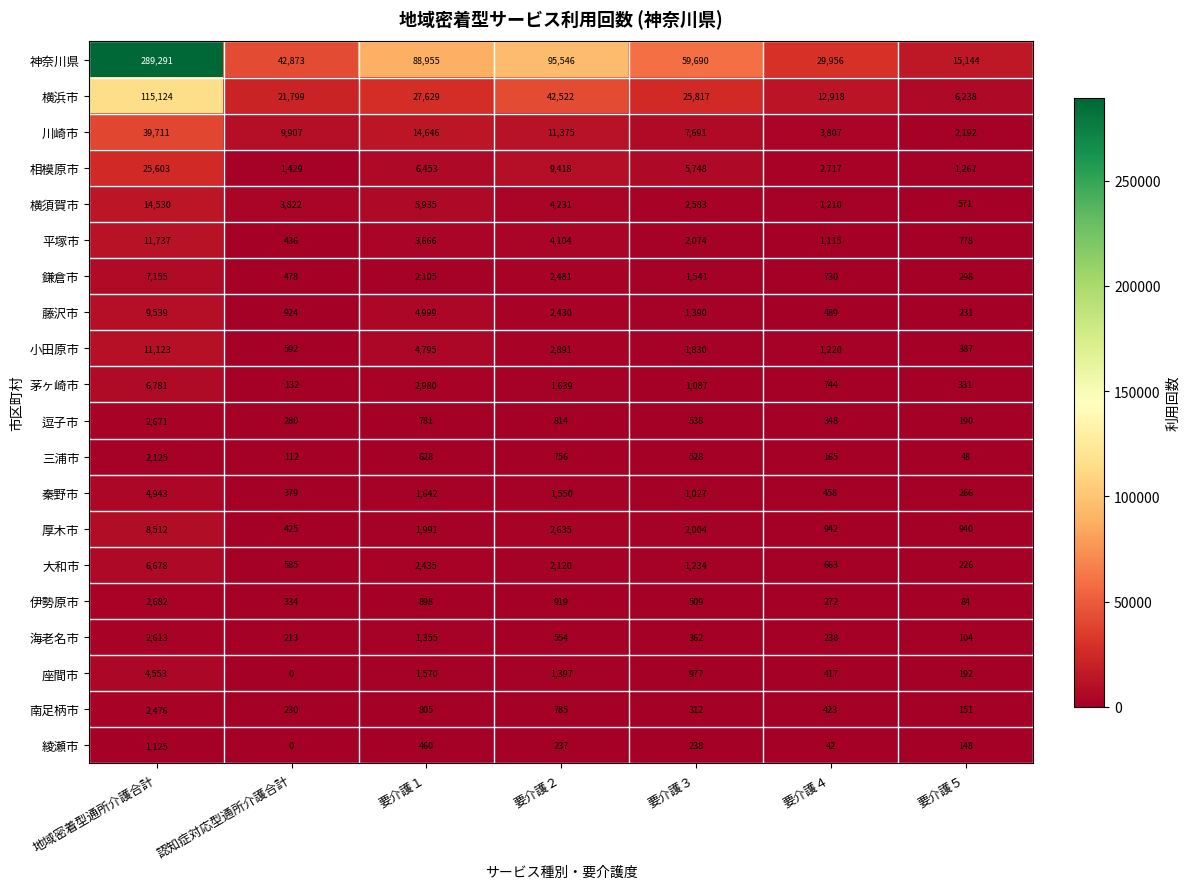

Is it true that 三浦市 equals 201 at 認知症対応型通所介護合計?

False